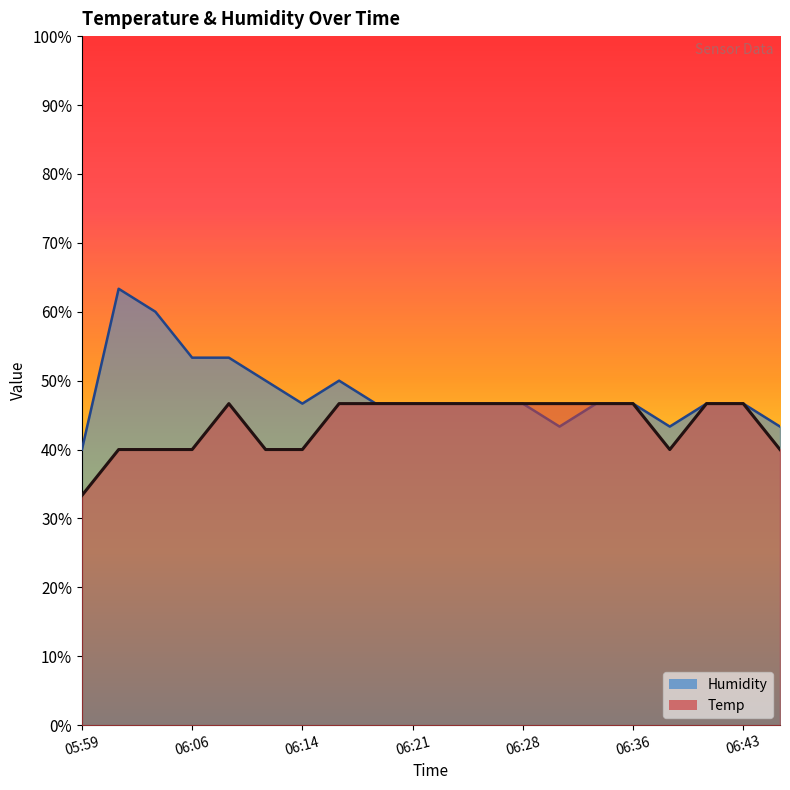

Is it true that Humidity equals 43.3 at 06:45?

True